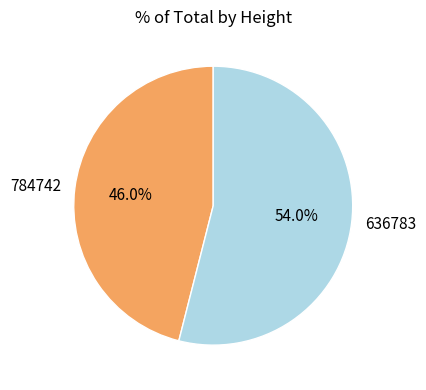

Does 636783 represent more than half of the total?

Yes